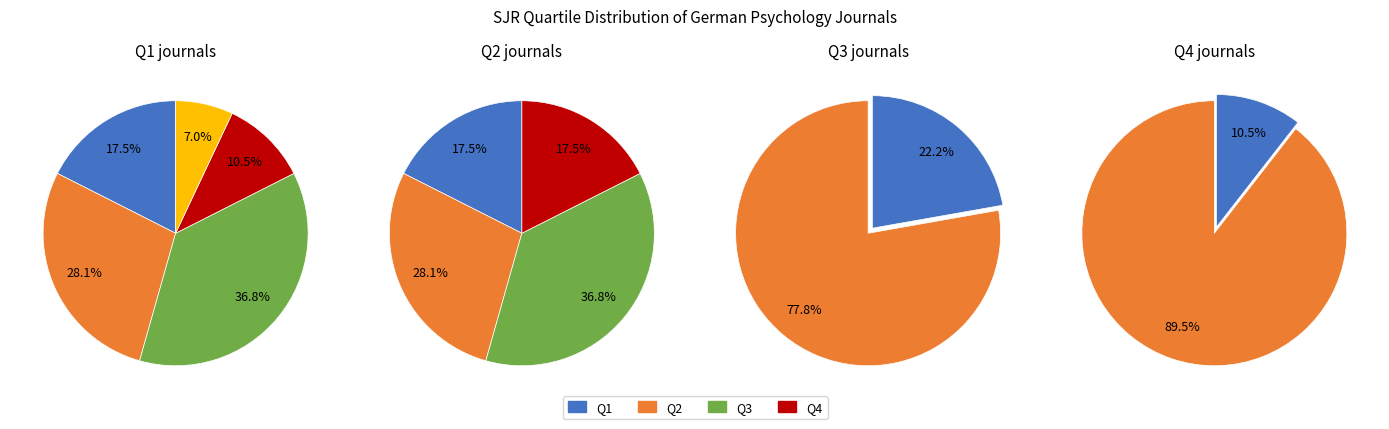

To the nearest percent, what is the combined percentage of Q2 and Q1?

46%